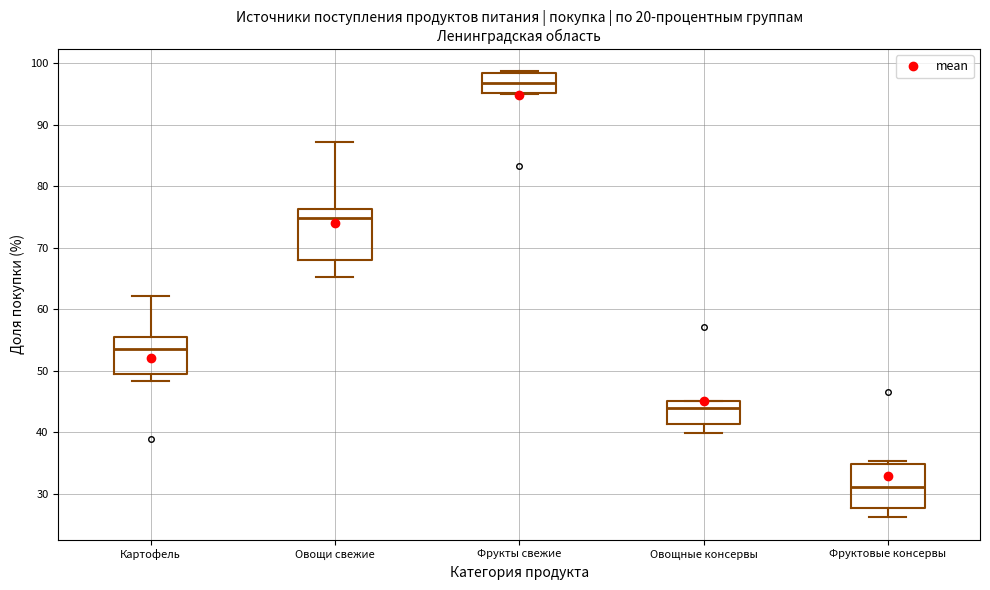

Which box's median line is the highest?

Фрукты свежие